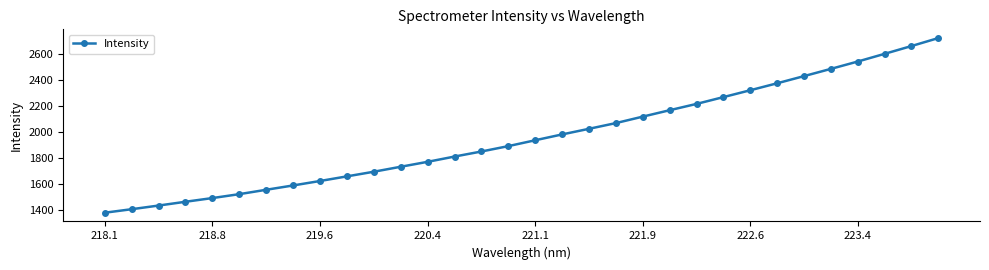

Is this an area chart (filled region under the line)?

No